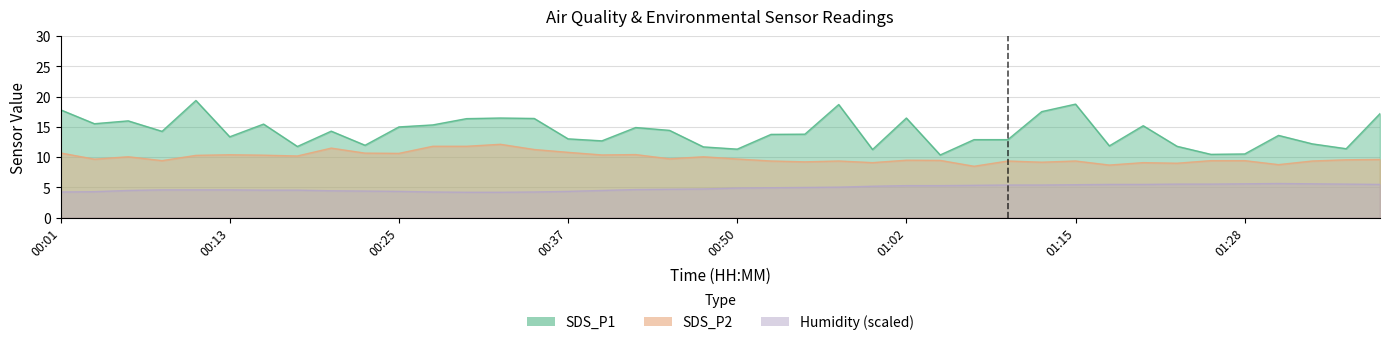

What is the difference between the maximum and second lowest values in the Humidity series?

1.4